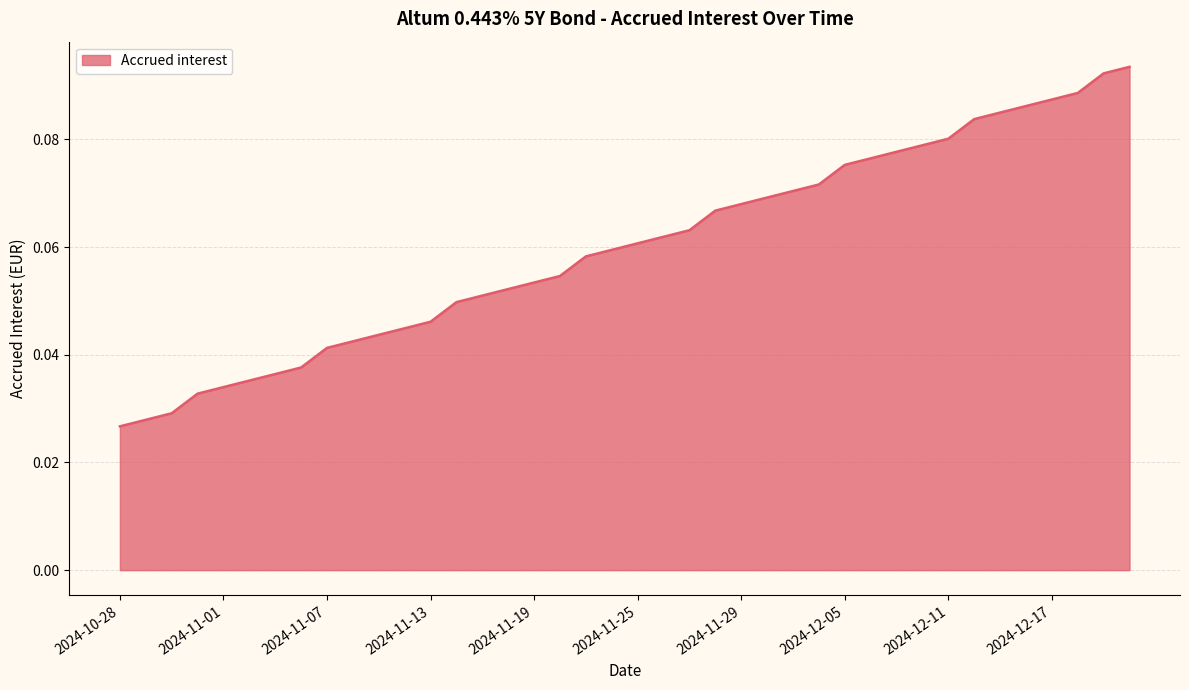

Is this an area chart (filled region under the line)?

Yes